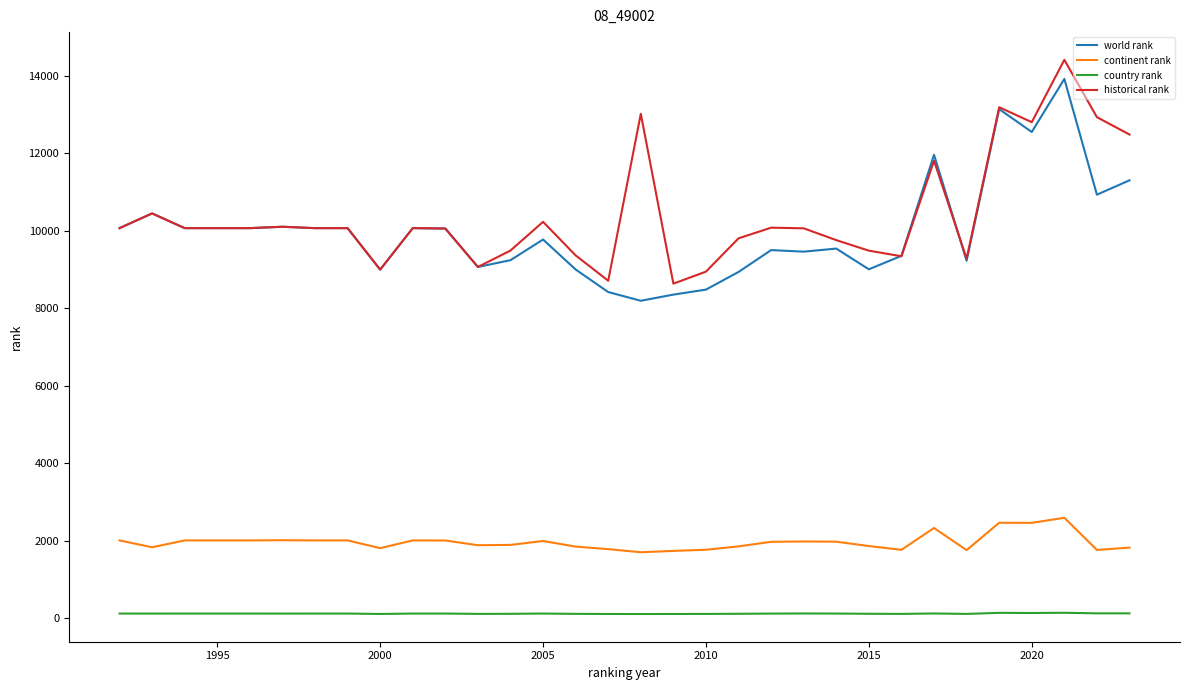

What is the greatest value displayed?

14412.5